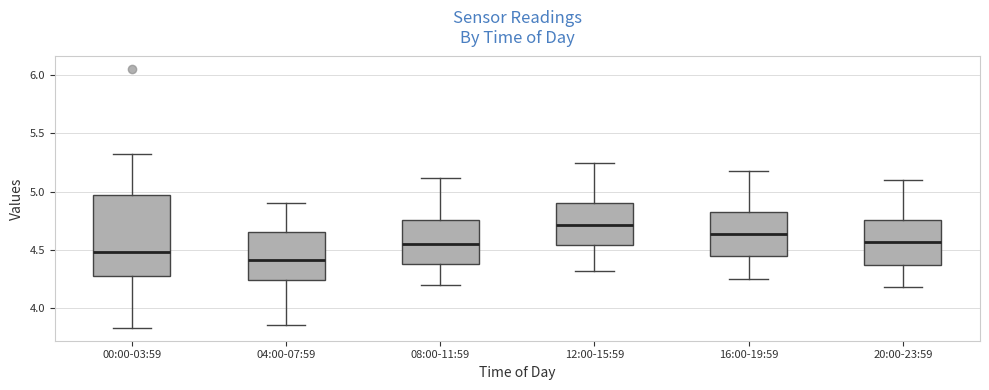

Reading left to right, transcribe this box plot: for each box, give where its median line is, the range the box spans, and where its two whiskers end, as read against the y-axis. The values are not printed on the chart, so give them approximately, as read against the axis.

00:00-03:59: median 4.50, box 4.25 to 4.95, whiskers 3.85 to 5.30
04:00-07:59: median 4.40, box 4.25 to 4.65, whiskers 3.85 to 4.90
08:00-11:59: median 4.55, box 4.40 to 4.75, whiskers 4.20 to 5.10
12:00-15:59: median 4.70, box 4.55 to 4.90, whiskers 4.30 to 5.25
16:00-19:59: median 4.65, box 4.45 to 4.85, whiskers 4.25 to 5.20
20:00-23:59: median 4.55, box 4.35 to 4.75, whiskers 4.20 to 5.10